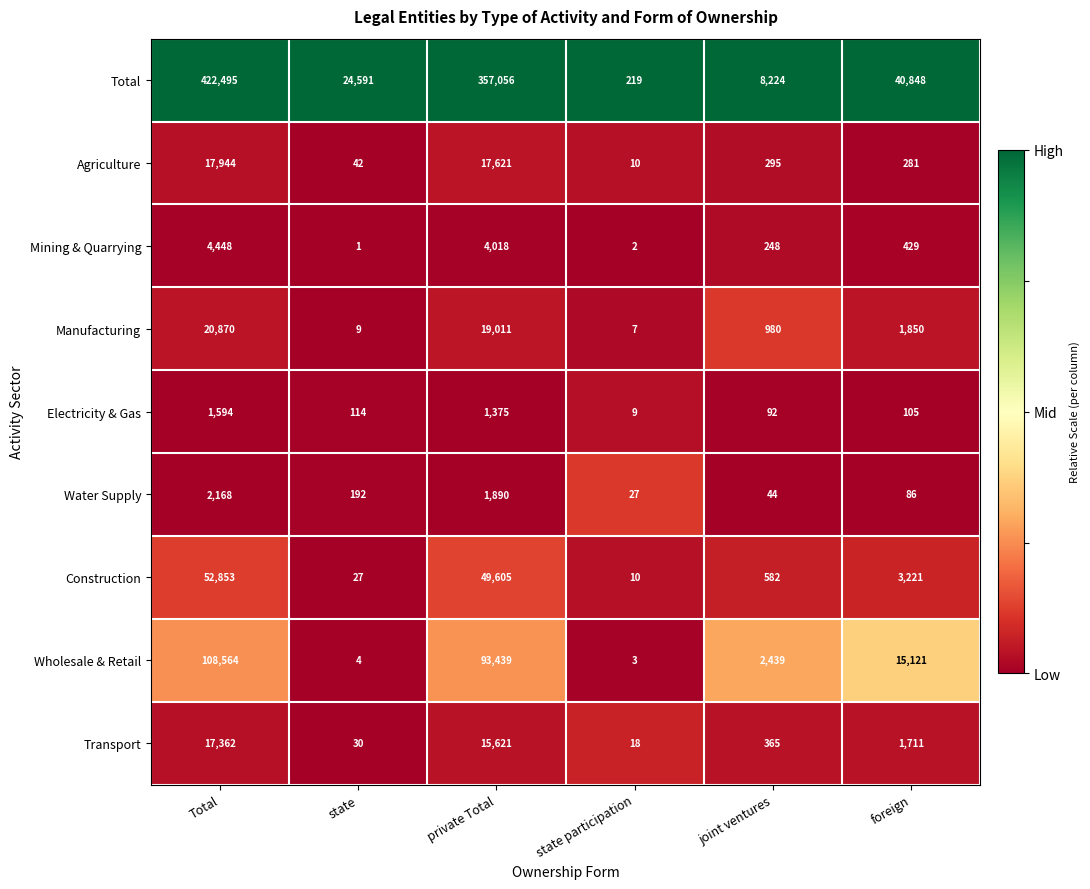

What is the difference between the Construction values at state and Total?

52826